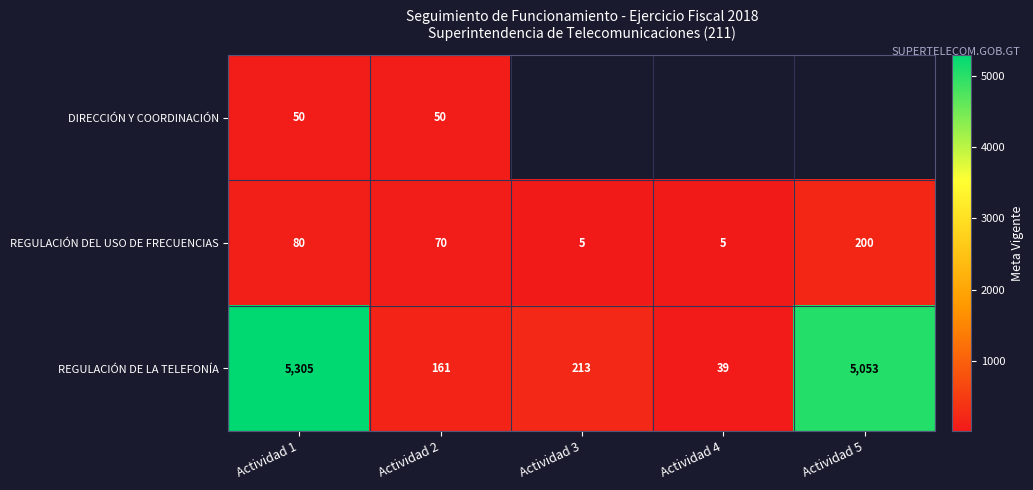

Rank the categories by REGULACIÓN DE LA TELEFONÍA value from lowest to highest.

Actividad 4, Actividad 2, Actividad 3, Actividad 5, Actividad 1